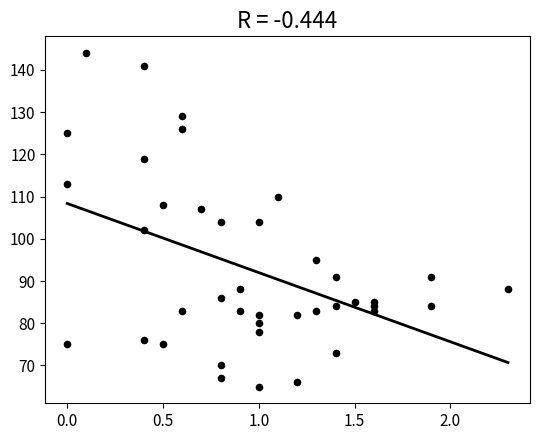

What is the range of Y values (max minus min)?

79